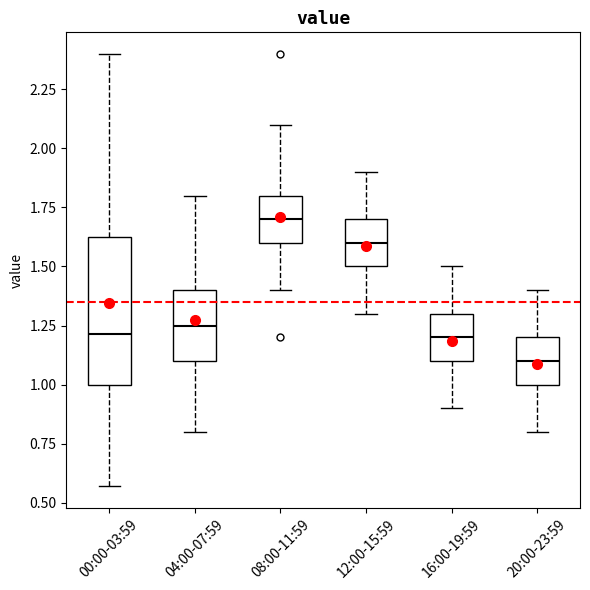

Where does the median line of the box for 12:00-15:59 sit on the y-axis? The values are not printed on the chart, so give them approximately, as read against the axis.

1.60